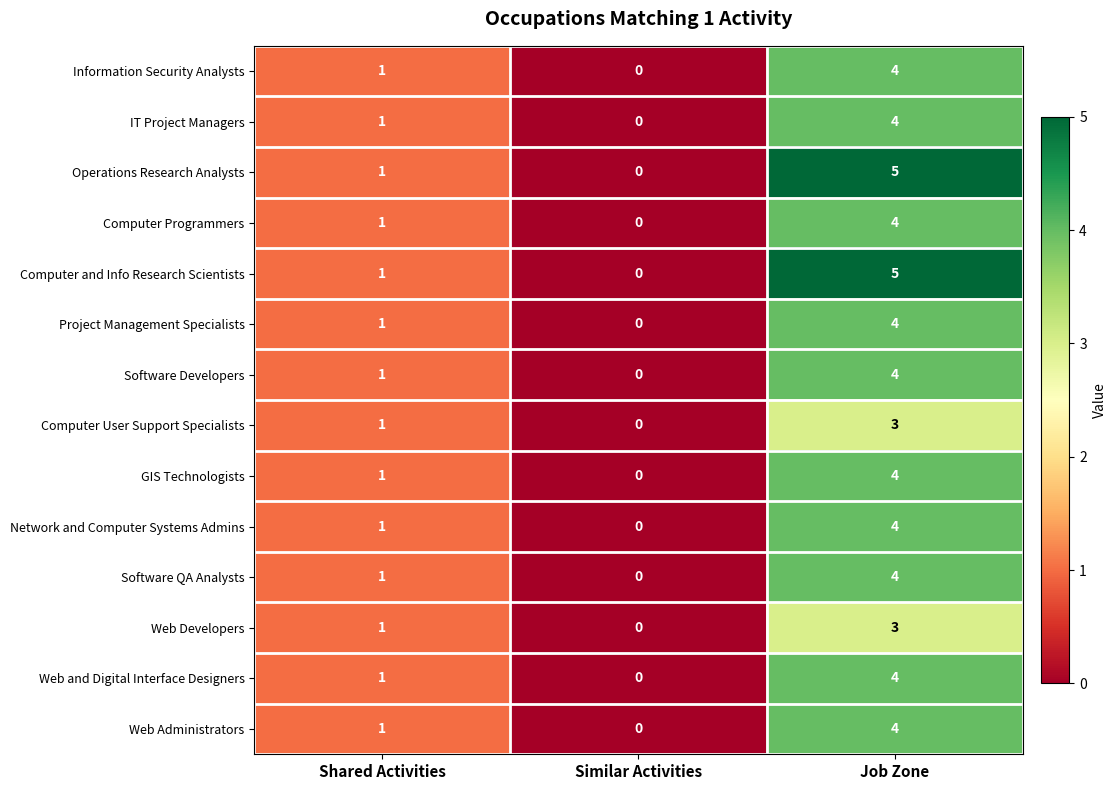

What value does the Computer User Support Specialists series have at Job Zone?

3